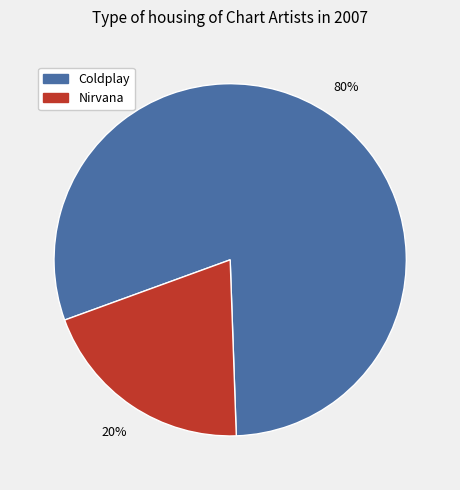

Which slice is the smallest?

Nirvana